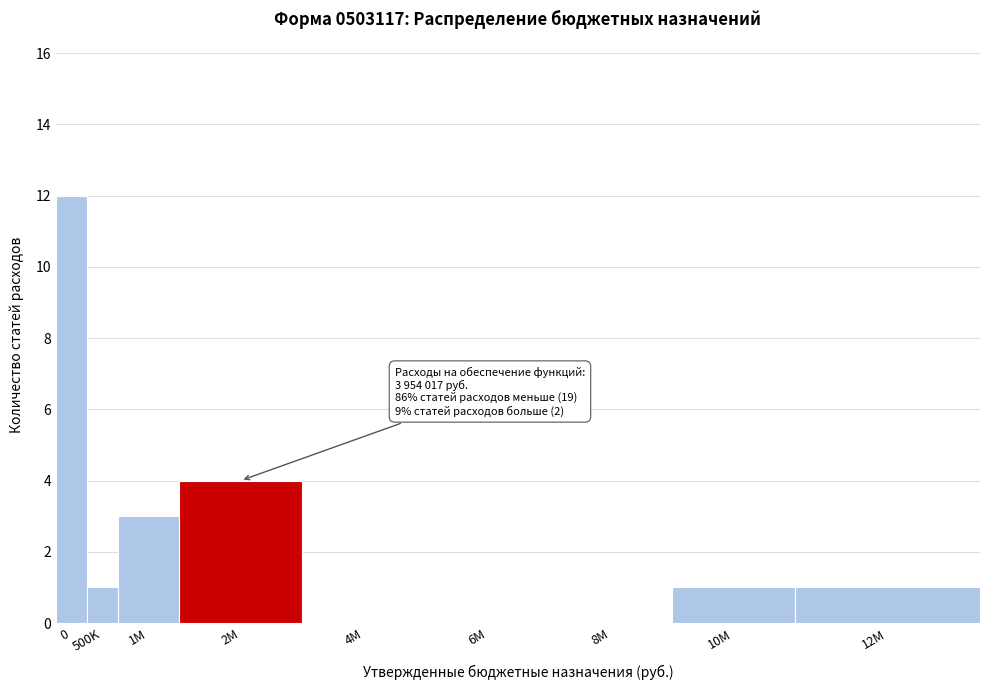

Reading left to right, list all the values displayed in this chart.

0=12	500K=1	1M=3	2M=4	4M=0	6M=0	8M=0	10M=1	12M=1